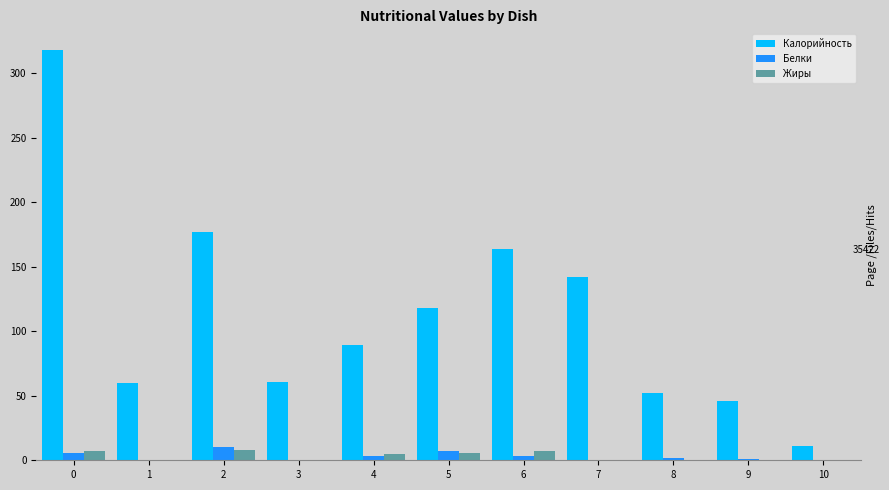

Is the value of Жиры at 6 greater than the value of Калорийность at 9?

No